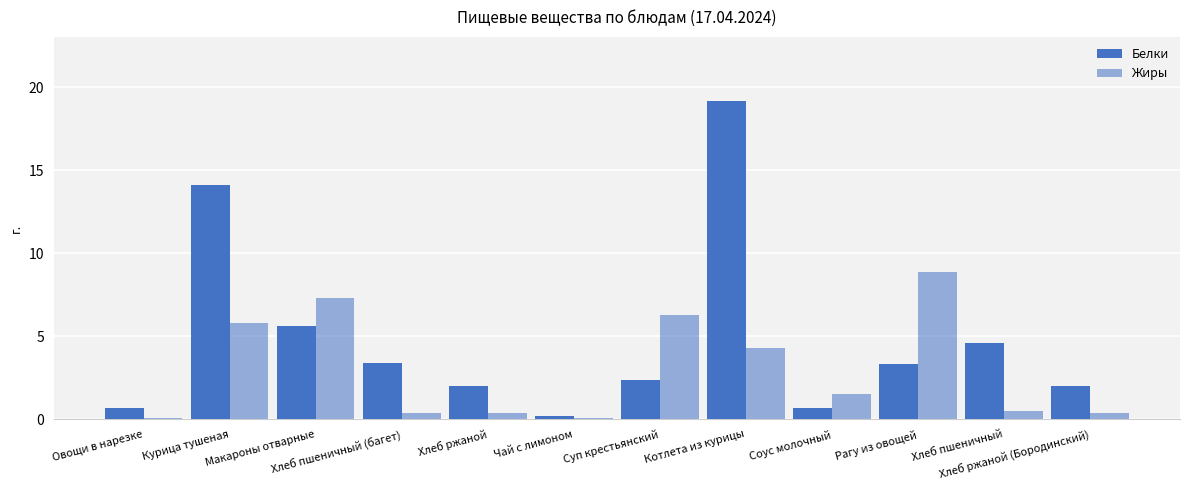

What is the label of the 5th bar from the left?

Хлеб ржаной